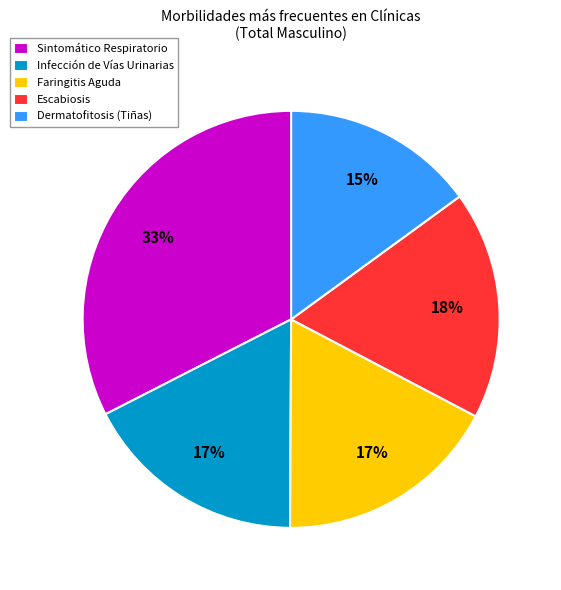

Which slice is the smallest?

Dermatofitosis (Tiñas)